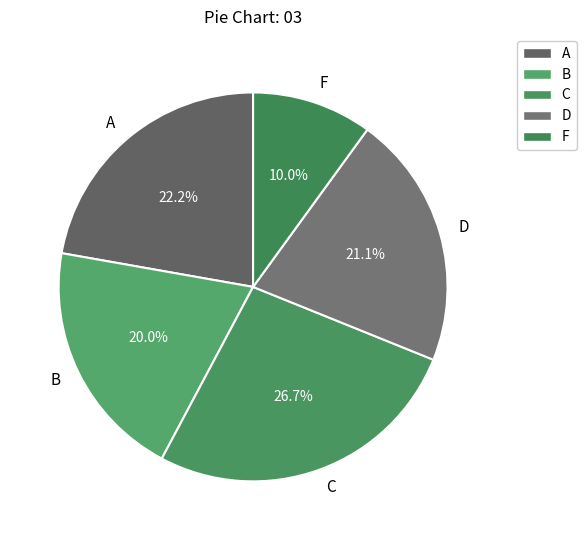

Which category has the biggest portion of the pie?

C